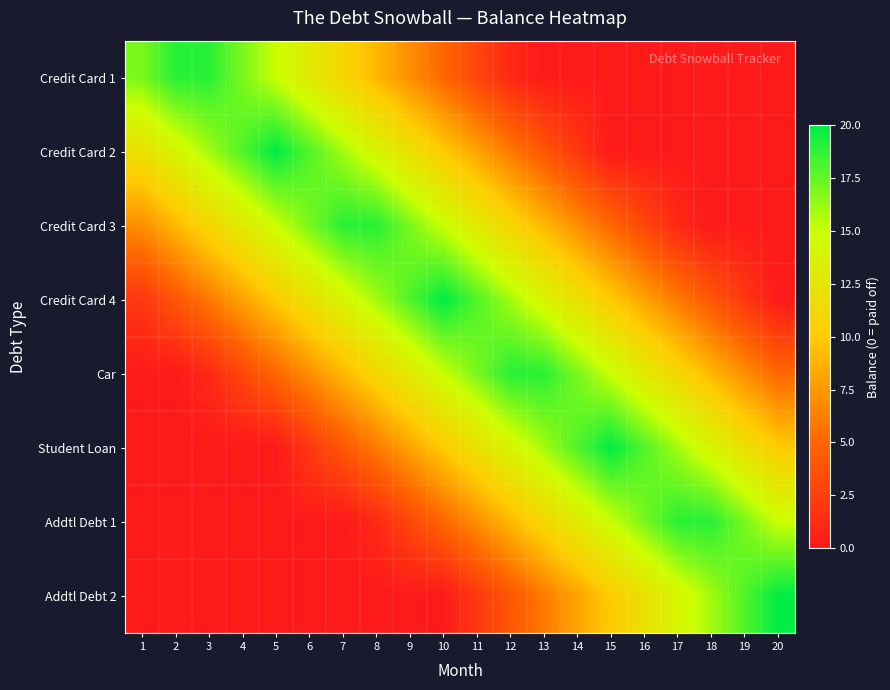

What is the maximum value shown in the chart?

20